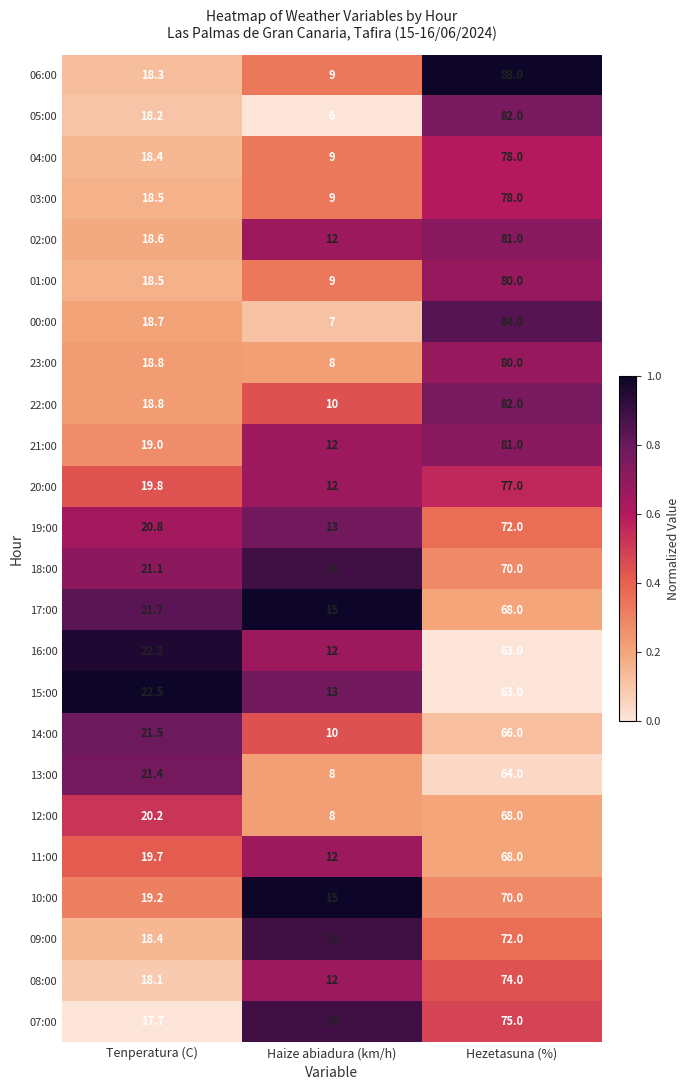

Which series has the largest total across all categories?

06:00